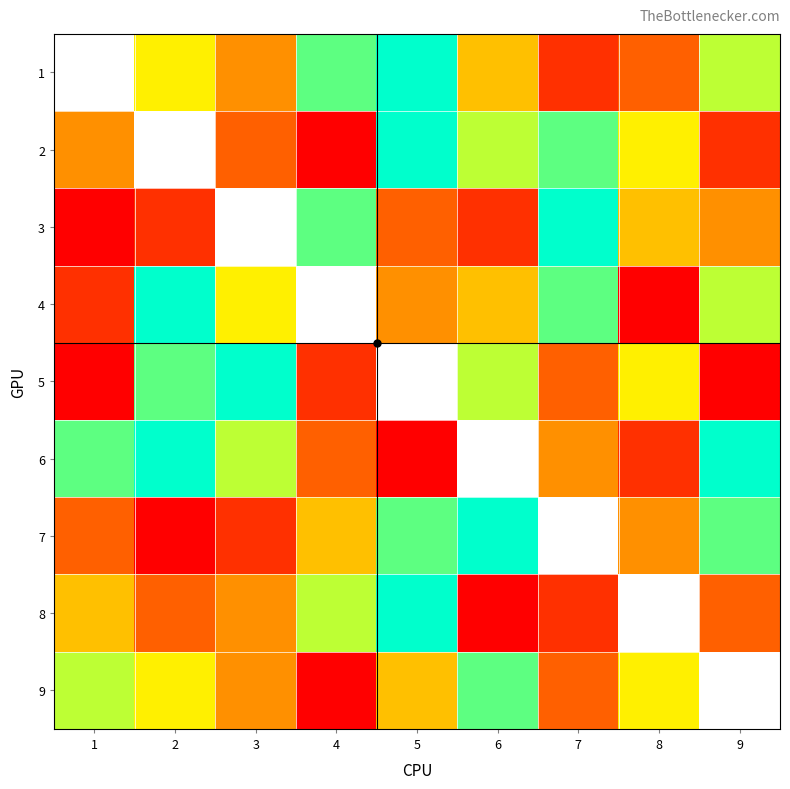

List the labels in order of 5 value, smallest first.

1, 9, 4, 7, 8, 6, 2, 3, 5